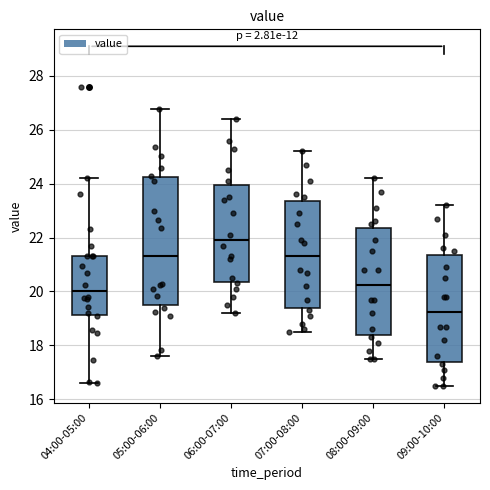

Comparing the boxes themselves (not the whiskers), which one is the tallest?

05:00-06:00